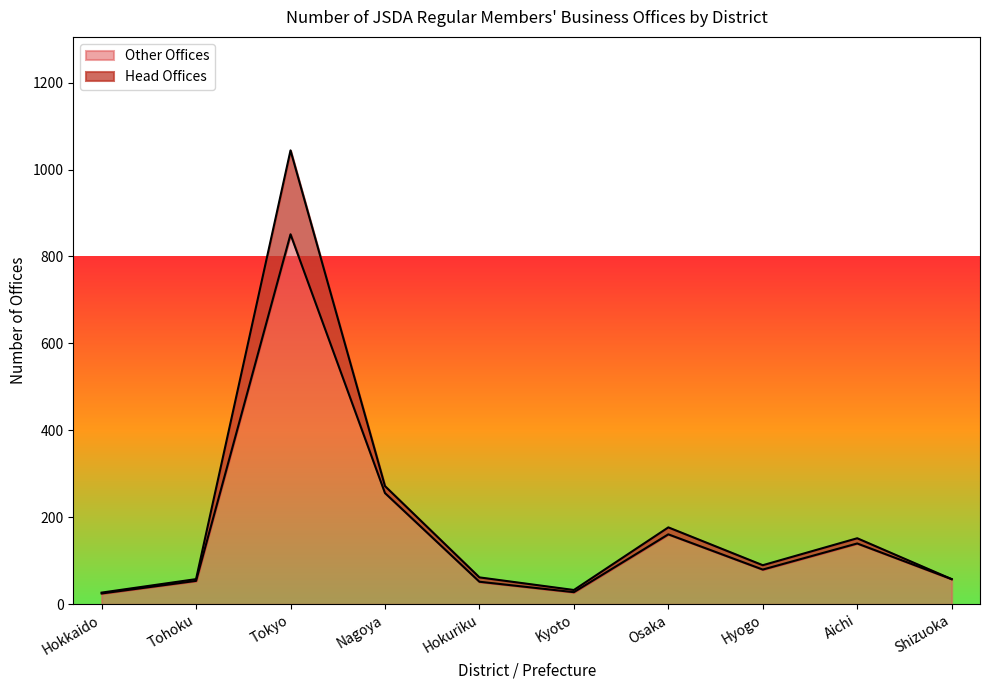

What is the difference between the second highest and second lowest values in the Head Offices series?

239